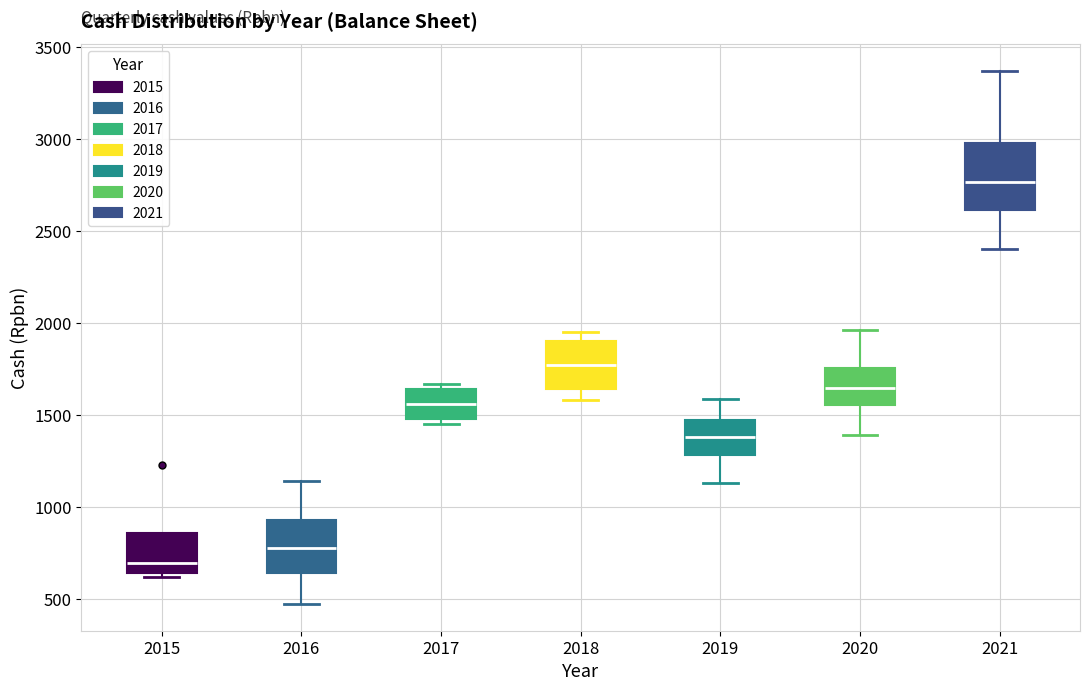

Where is the upper edge of the box at x = 2015 on the y-axis? The values are not printed on the chart, so give them approximately, as read against the axis.

850